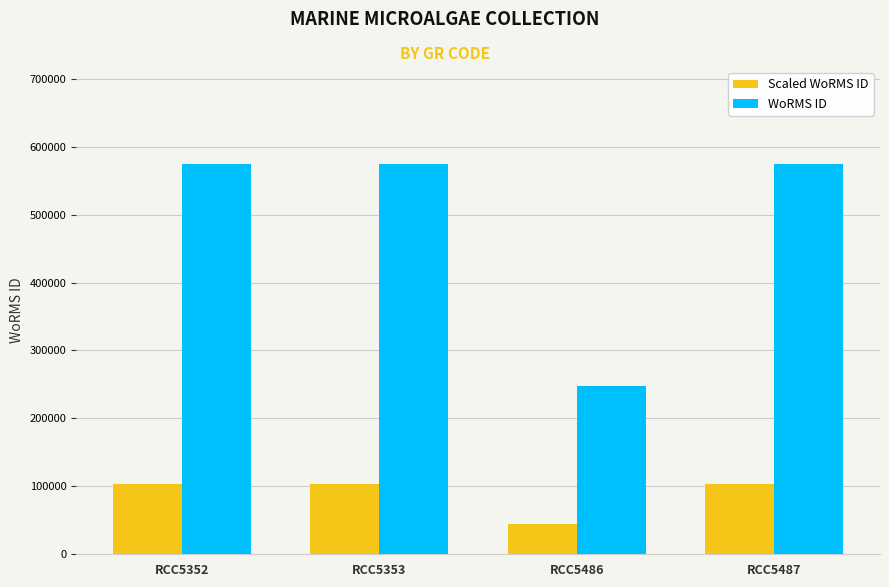

What value does the Scaled WoRMS ID series have at RCC5486?

44662.3